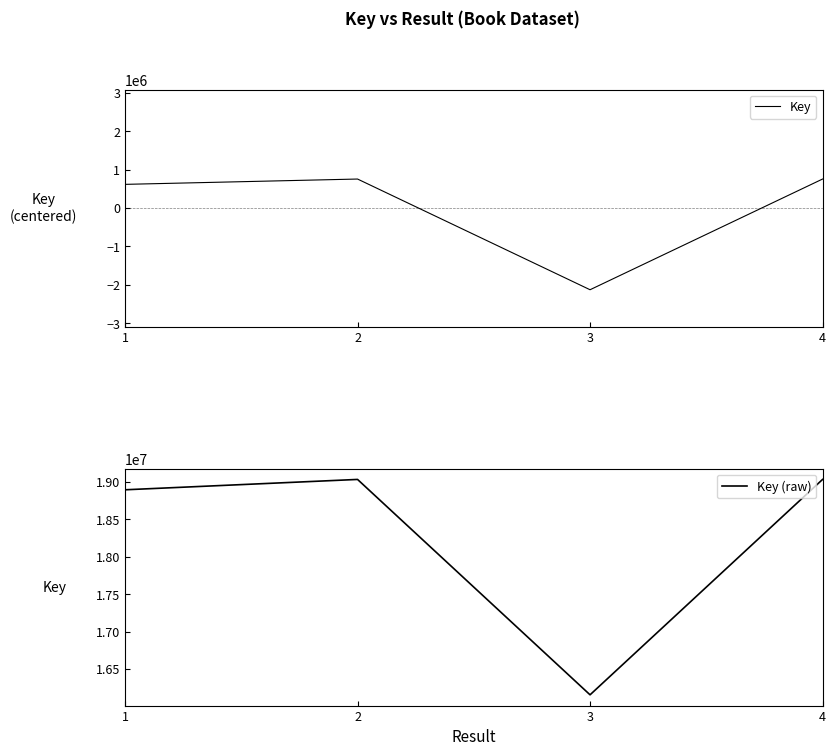

In Key, how many points are lower than both neighbors (excluding endpoints)?

1